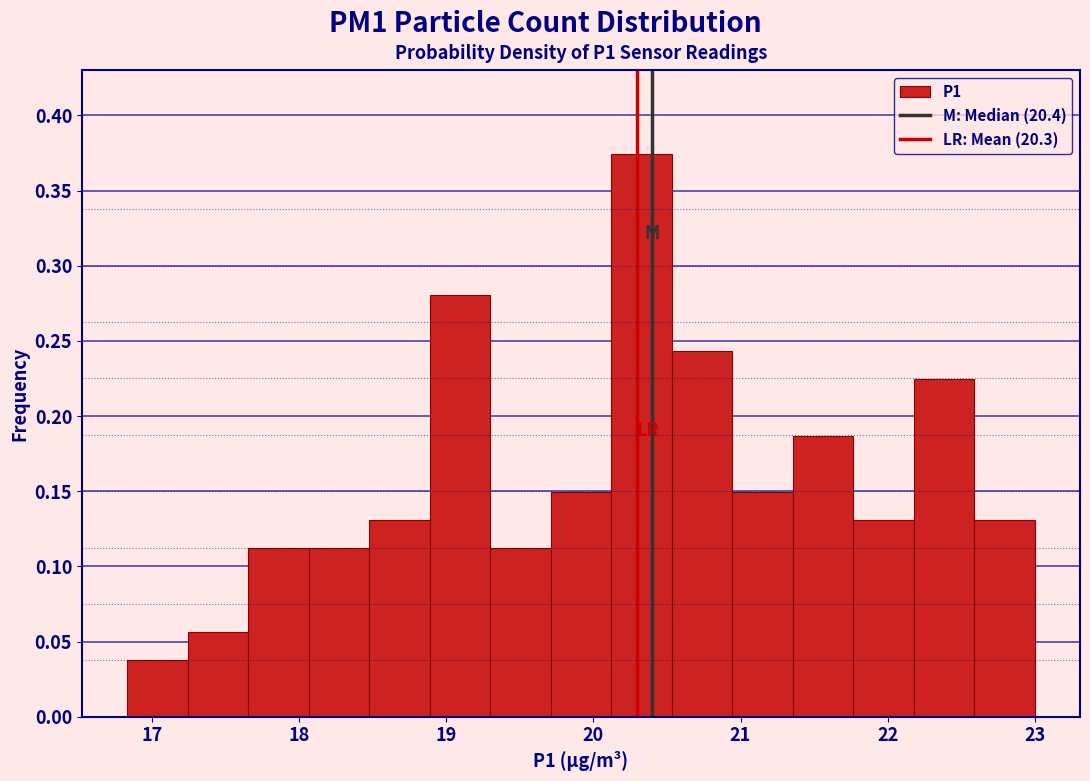

Reading left to right, list every bar in this chart as the range it spans on the x-axis followed by its height. Neither the bar edges nor the heights are printed on the chart, so give them approximately, as read against the axes.

16.8 to 17.2: 0.035
17.2 to 17.7: 0.055
17.7 to 18.1: 0.110
18.1 to 18.5: 0.110
18.5 to 18.9: 0.130
18.9 to 19.3: 0.280
19.3 to 19.7: 0.110
19.7 to 20.1: 0.150
20.1 to 20.5: 0.375
20.5 to 20.9: 0.245
20.9 to 21.4: 0.150
21.4 to 21.8: 0.185
21.8 to 22.2: 0.130
22.2 to 22.6: 0.225
22.6 to 23.0: 0.130